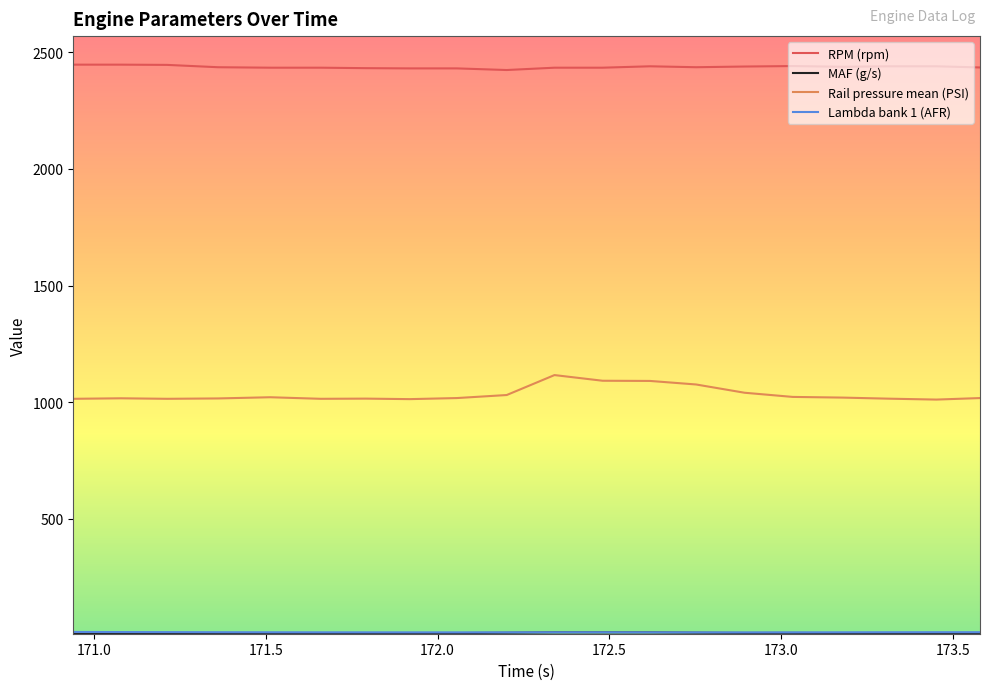

Which series has the largest total across all categories?

RPM (rpm)